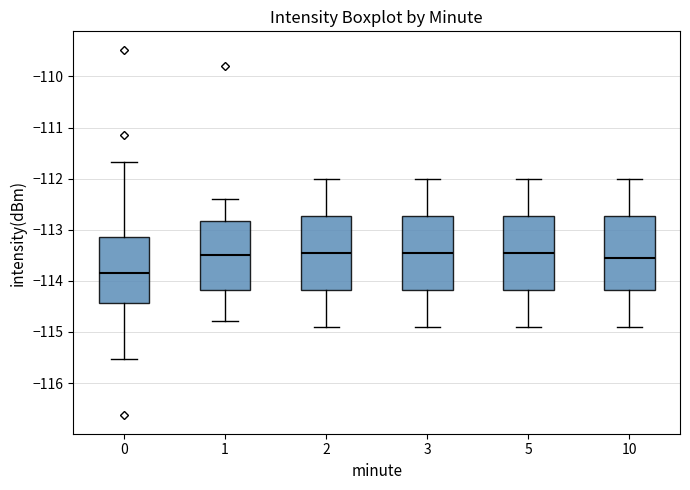

Which box has the lowest median line?

0